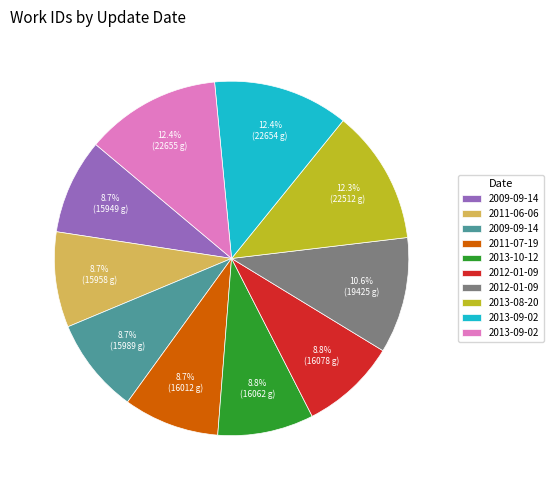

How many segments does this pie chart have?

10